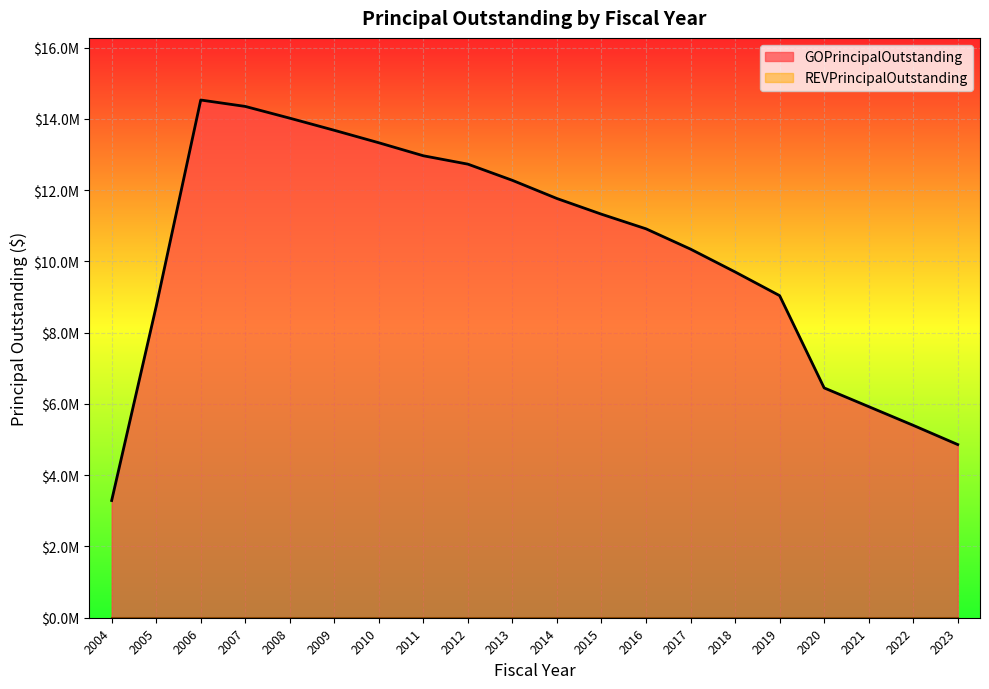

Rank the categories by value from lowest to highest.

2004, 2023, 2022, 2021, 2020, 2005, 2019, 2018, 2017, 2016, 2015, 2014, 2013, 2012, 2011, 2010, 2009, 2008, 2007, 2006